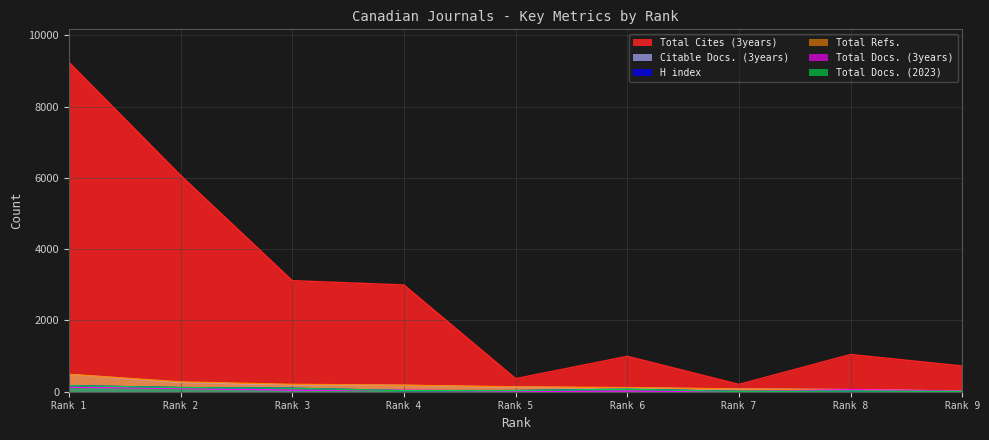

What is the value of the Total Docs. (2023) point at the 1st from the left?

169